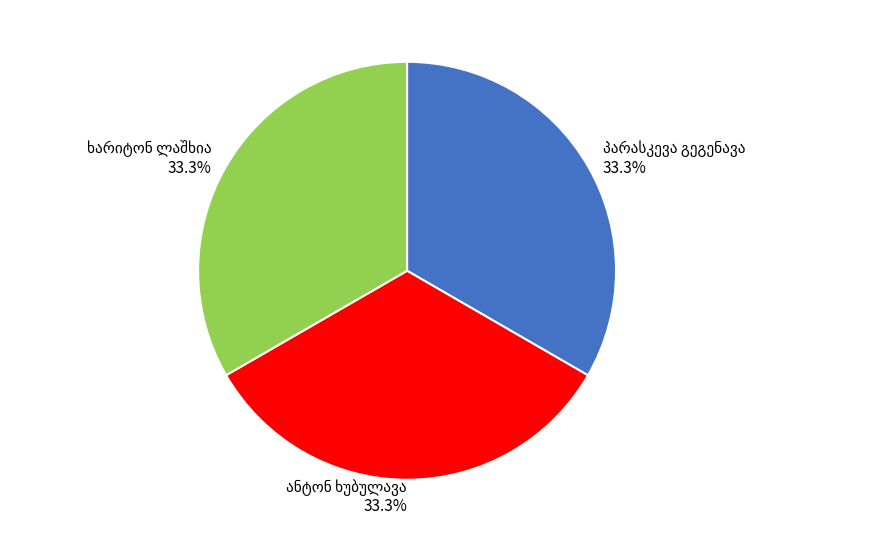

Is there a majority slice in this chart?

No